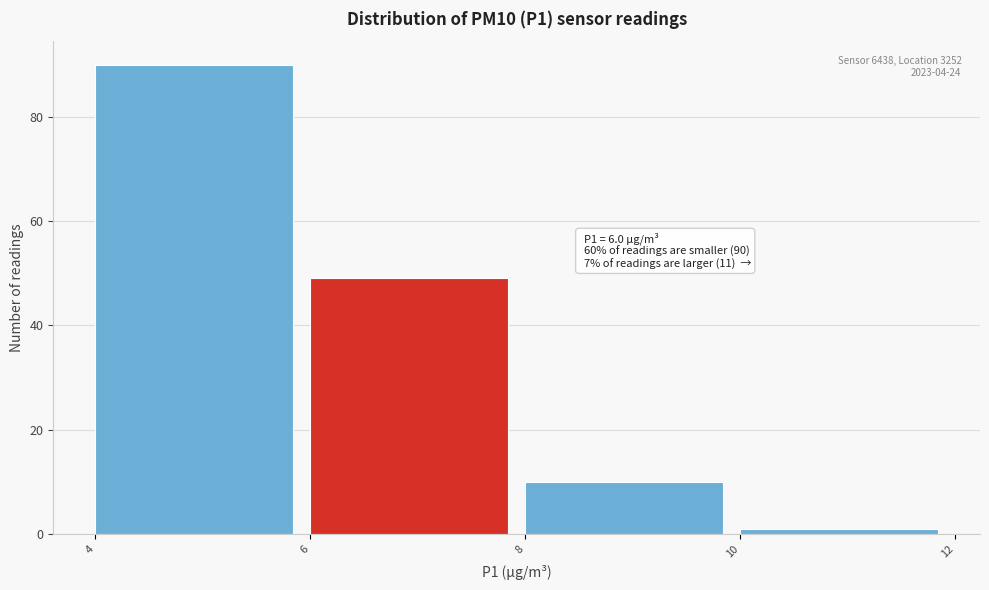

Reading right to left, extract all data points from this chart.

10=1	8=10	6=49	4=90